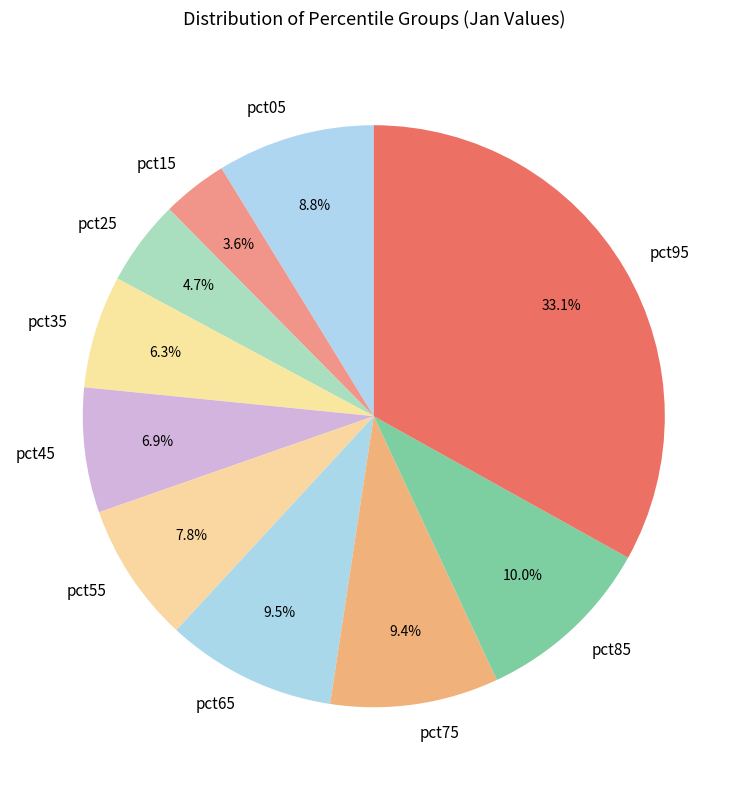

True or false: pct65 accounts for 24% of the total.

False